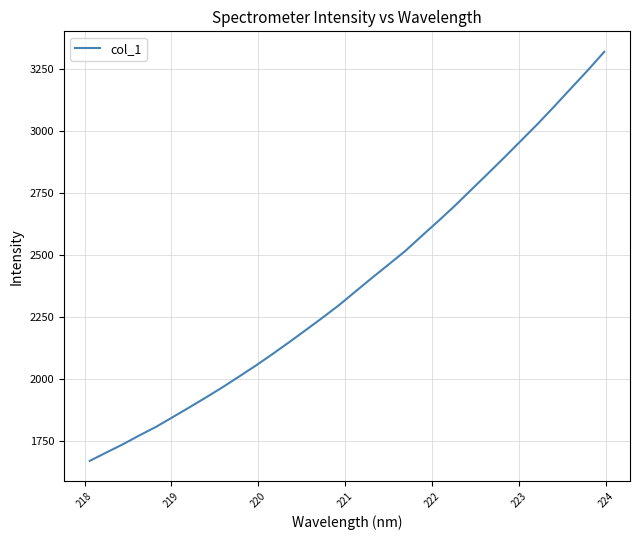

What is the minimum value shown in the chart?

1670.1